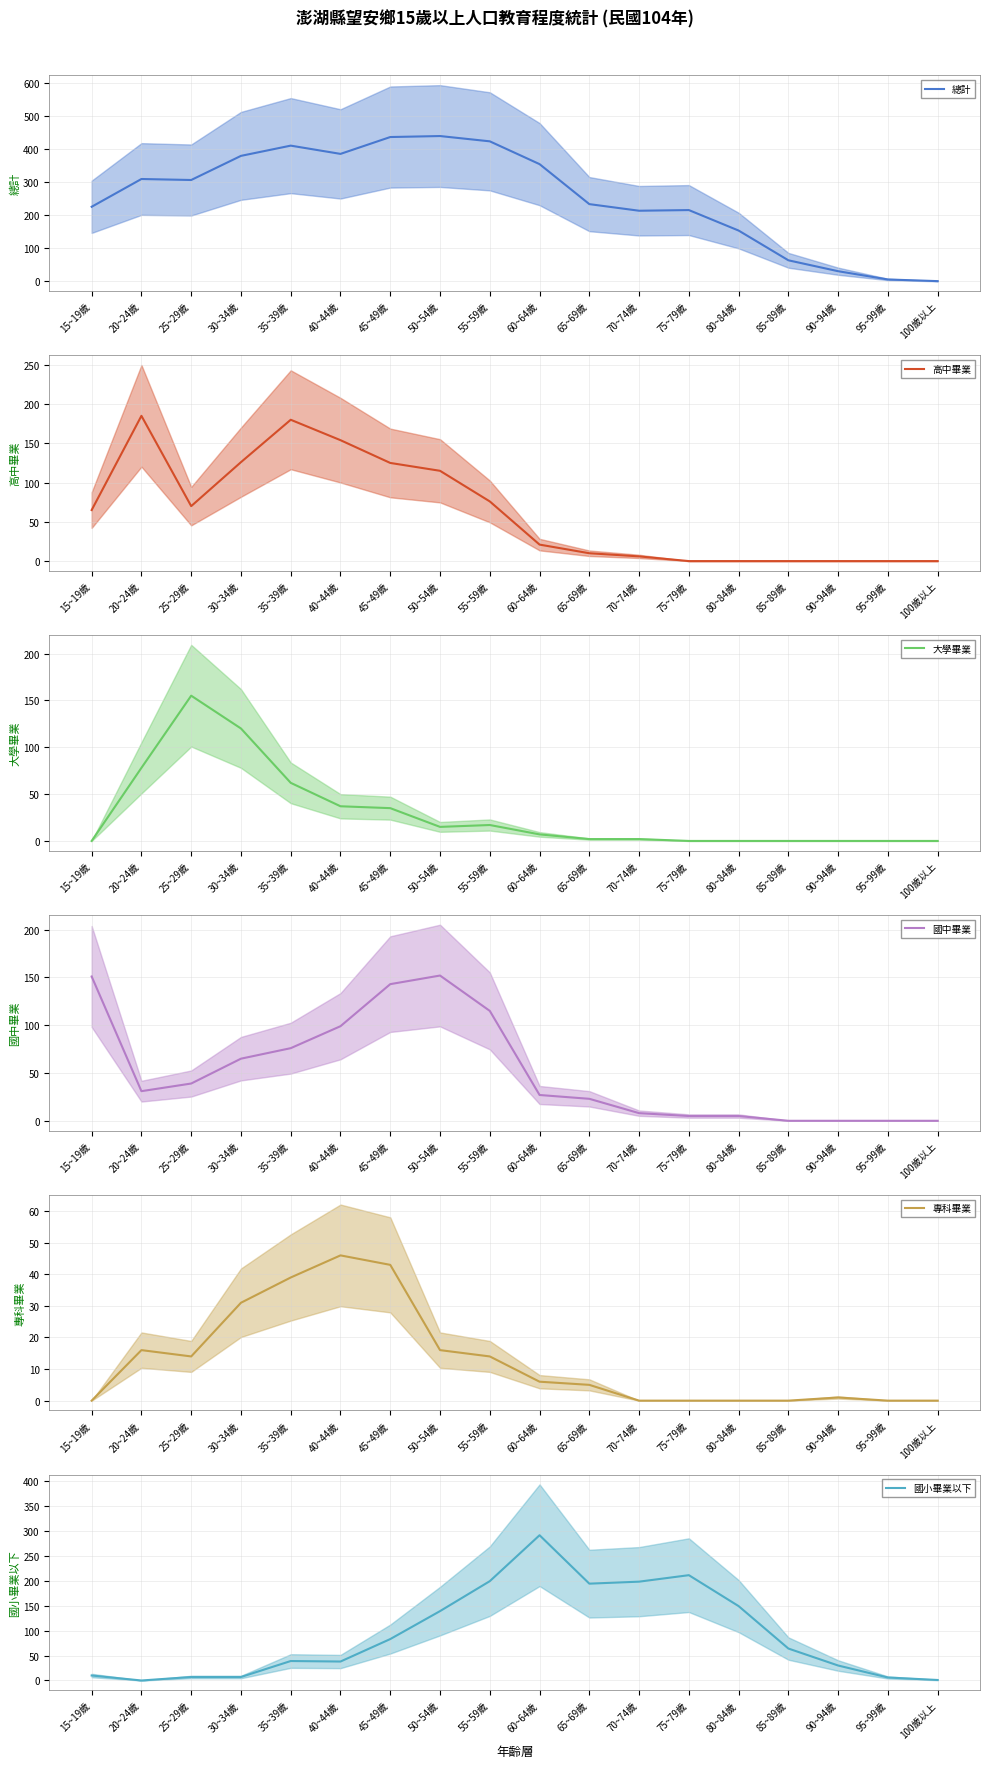

What is the difference between the maximum and minimum values in the 專科畢業 series?

46